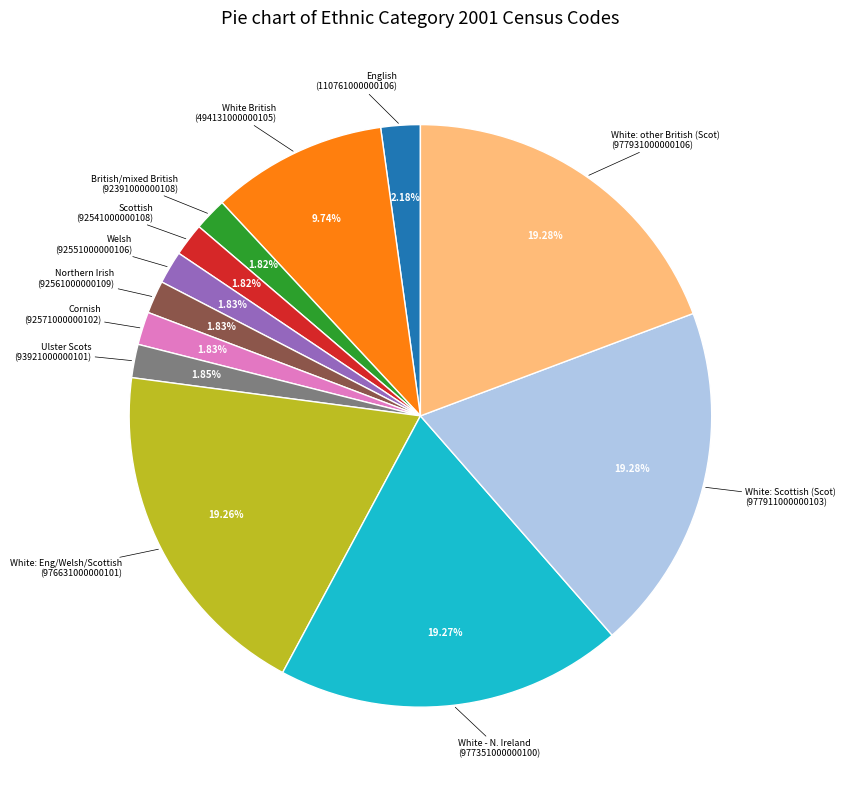

Does any single category account for the majority?

No